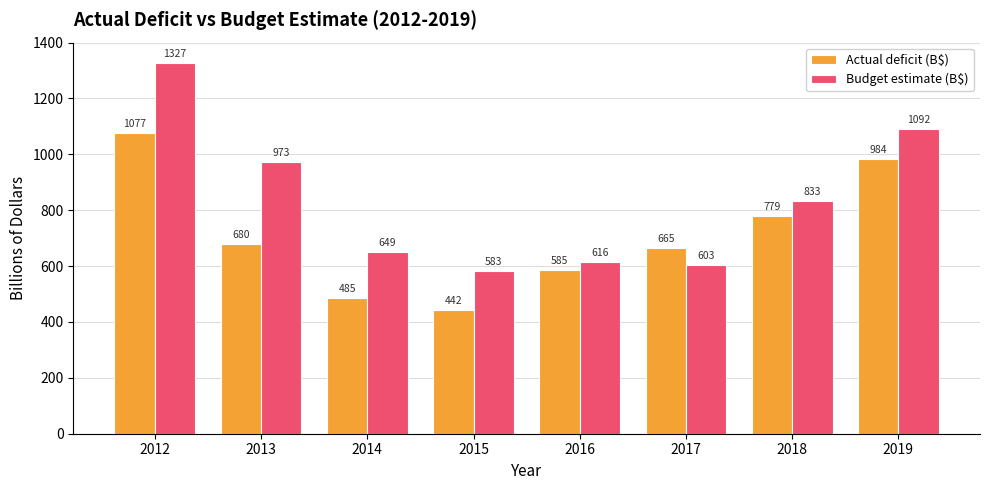

Which category has the highest value in the Budget estimate (B$) series?

2012